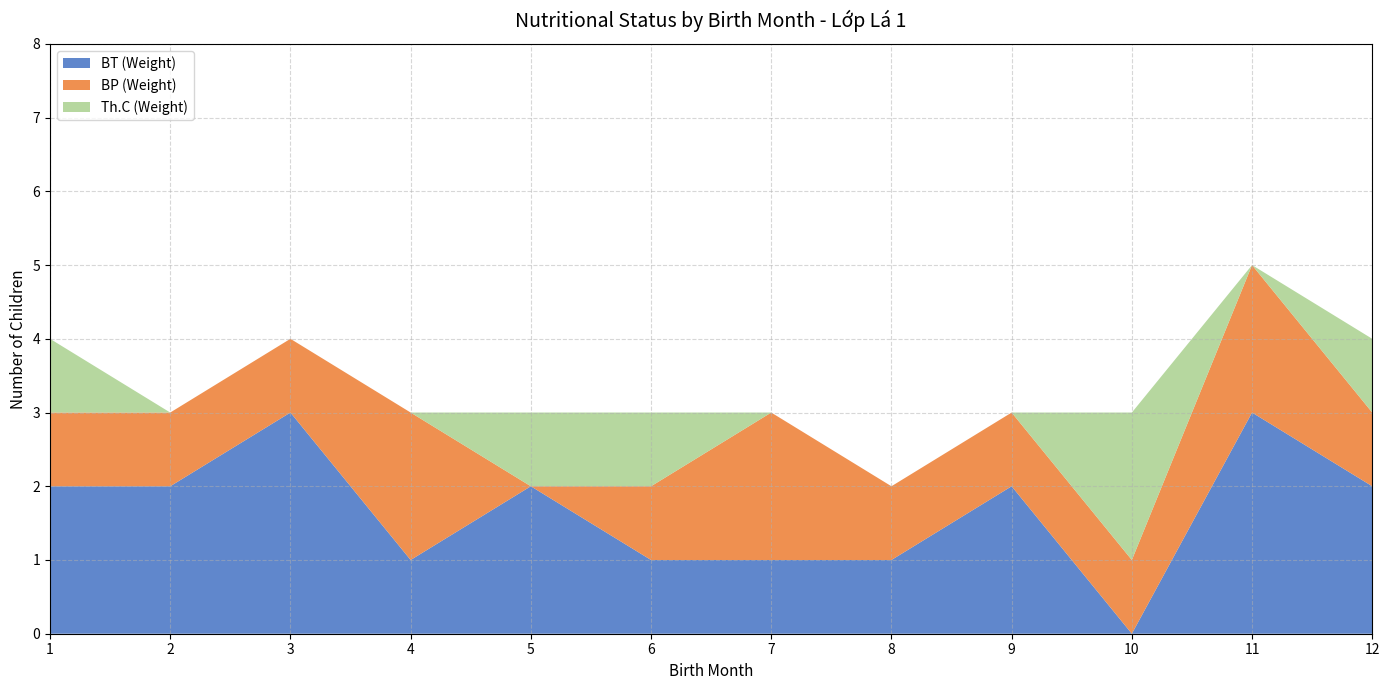

Is it true that BT (Weight) equals 4 at 3?

False